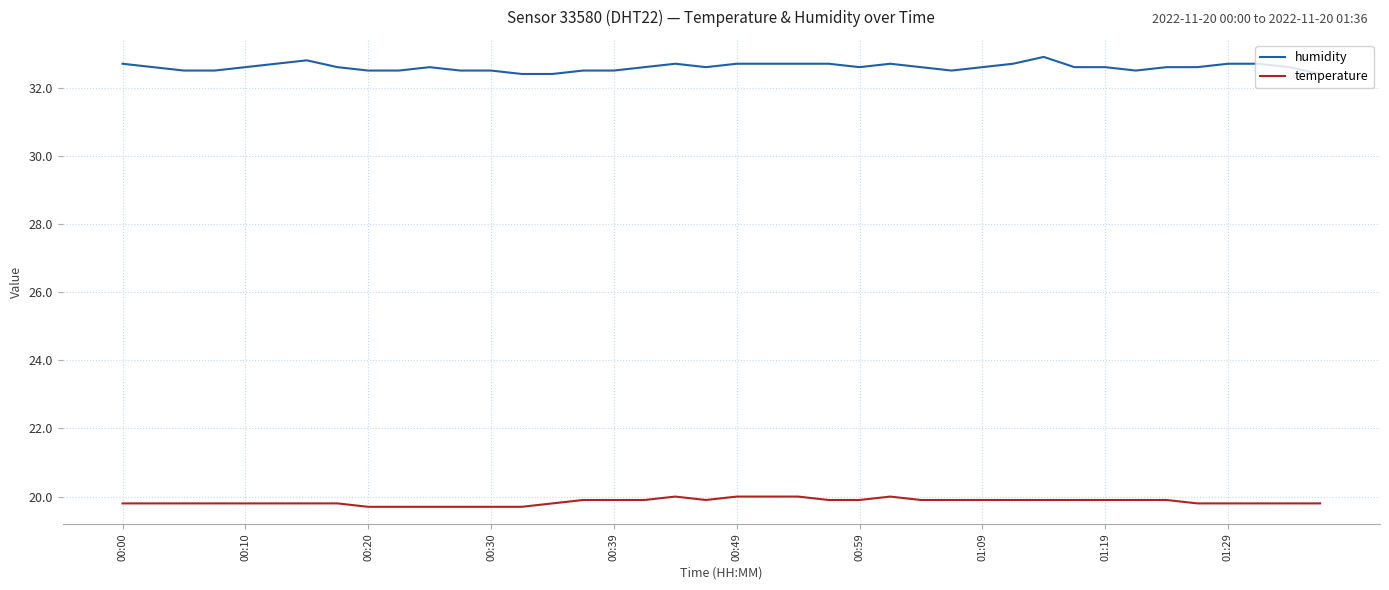

What is the lowest value of the humidity series?

32.4